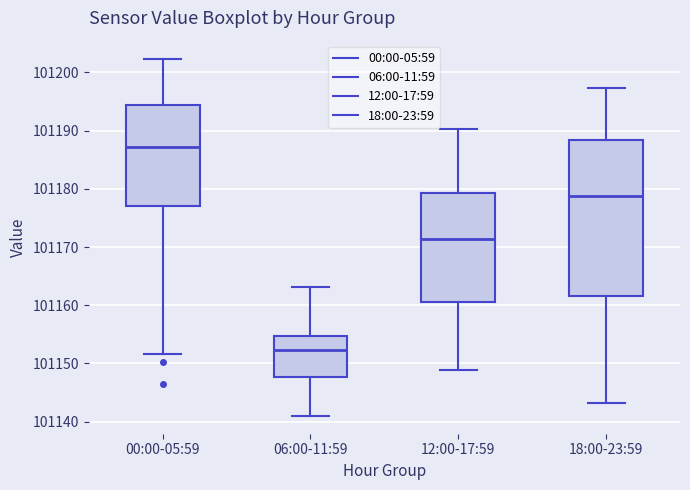

Reading left to right, transcribe this box plot: for each box, give where its median line is, the range the box spans, and where its two whiskers end, as read against the y-axis. The values are not printed on the chart, so give them approximately, as read against the axis.

00:00-05:59: median 101187, box 101177 to 101194, whiskers 101152 to 101202
06:00-11:59: median 101152, box 101148 to 101155, whiskers 101141 to 101163
12:00-17:59: median 101171, box 101161 to 101179, whiskers 101149 to 101190
18:00-23:59: median 101179, box 101162 to 101188, whiskers 101143 to 101197